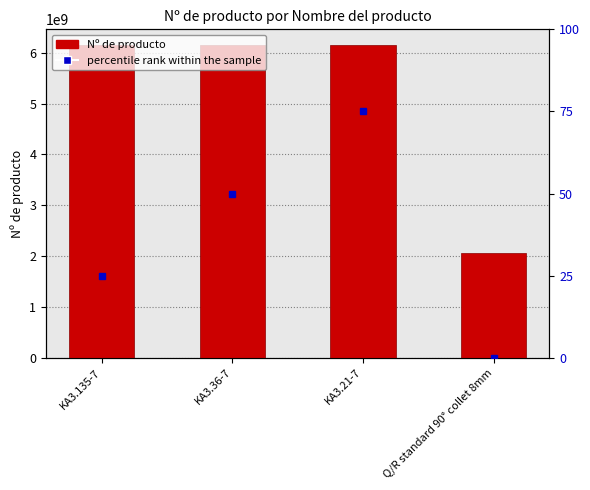

Does the chart contain stacked bars?

No